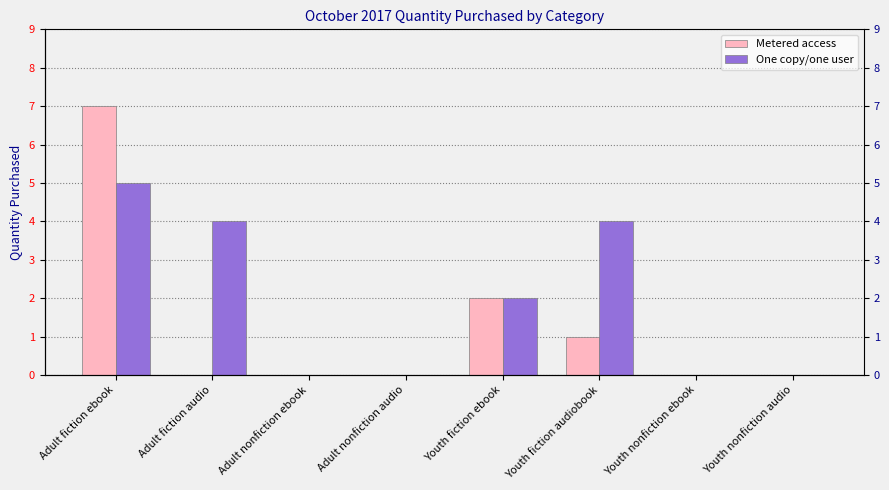

Read the One copy/one user value at Adult fiction audio.

4